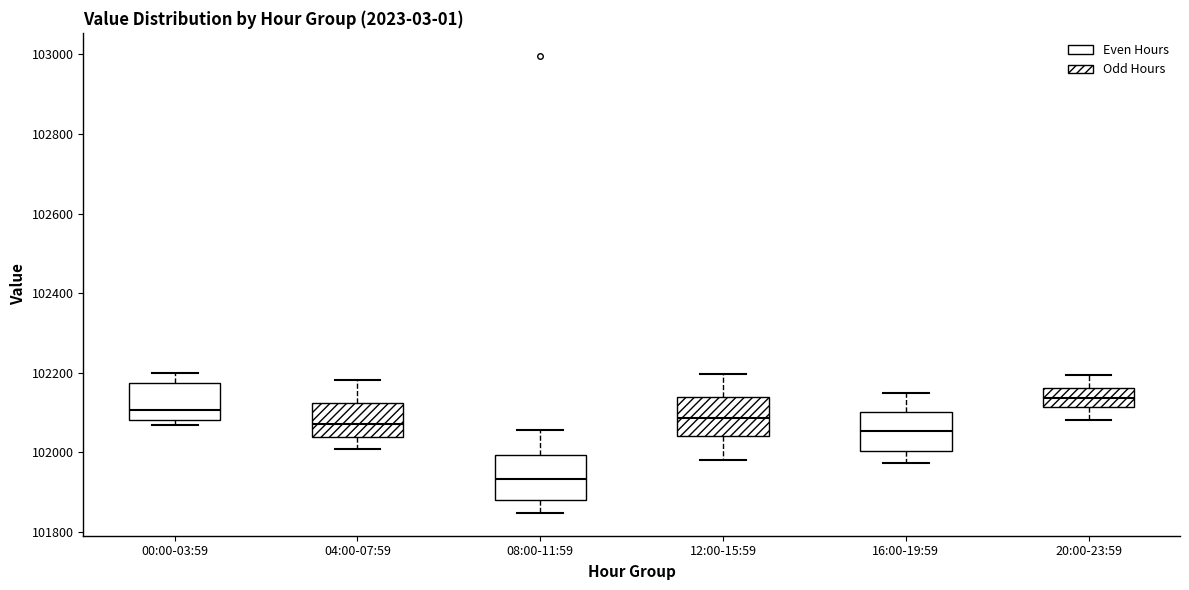

Reading left to right, read every box against the y-axis: the position of its median line, the range the box covers, and the ends of its whiskers. The values are not printed on the chart, so give them approximately, as read against the axis.

00:00-03:59: median 102100, box 102080 to 102180, whiskers 102060 to 102200
04:00-07:59: median 102080, box 102040 to 102120, whiskers 102000 to 102180
08:00-11:59: median 101940, box 101880 to 102000, whiskers 101840 to 102060
12:00-15:59: median 102080, box 102040 to 102140, whiskers 101980 to 102200
16:00-19:59: median 102060, box 102000 to 102100, whiskers 101980 to 102160
20:00-23:59: median 102140, box 102120 to 102160, whiskers 102080 to 102200